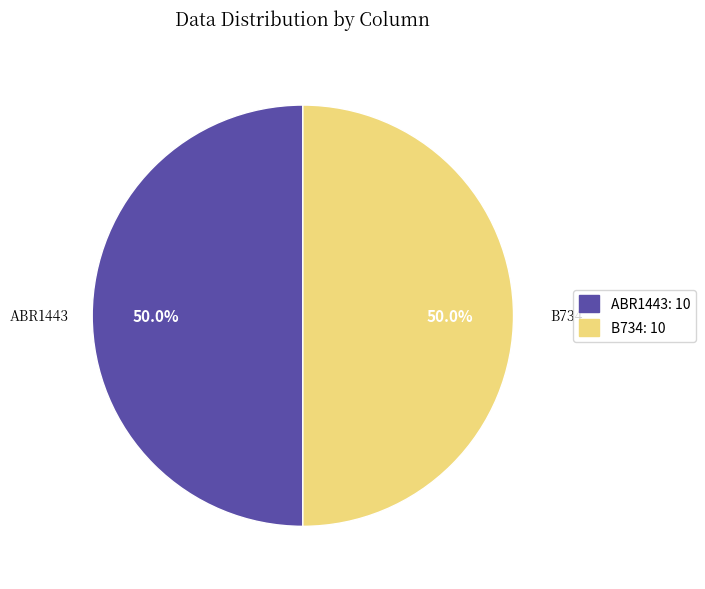

What portion of the pie excludes ABR1443?

50.0%